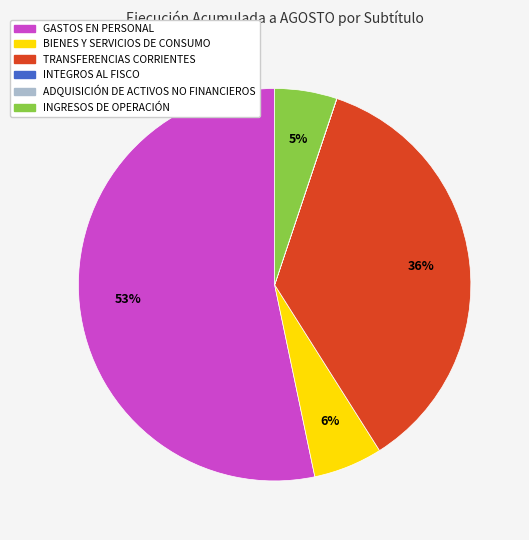

Is the sum of BIENES Y SERVICIOS DE CONSUMO and GASTOS EN PERSONAL greater than half?

Yes